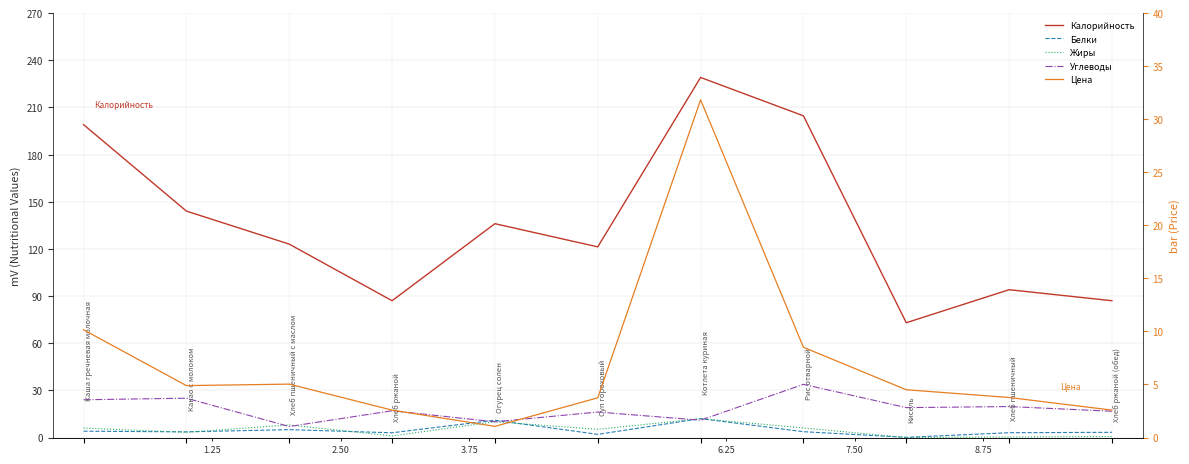

What are all the series names shown in the legend?

Калорийность, Белки, Жиры, Углеводы, Цена